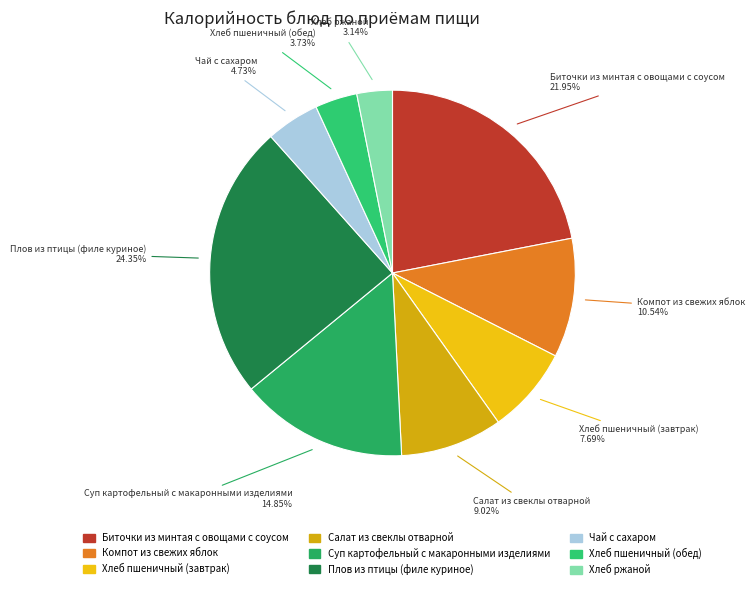

To the nearest percent, what is the difference between the Суп картофельный с макаронными изделиями and Хлеб пшеничный (обед) slice percentages?

11%